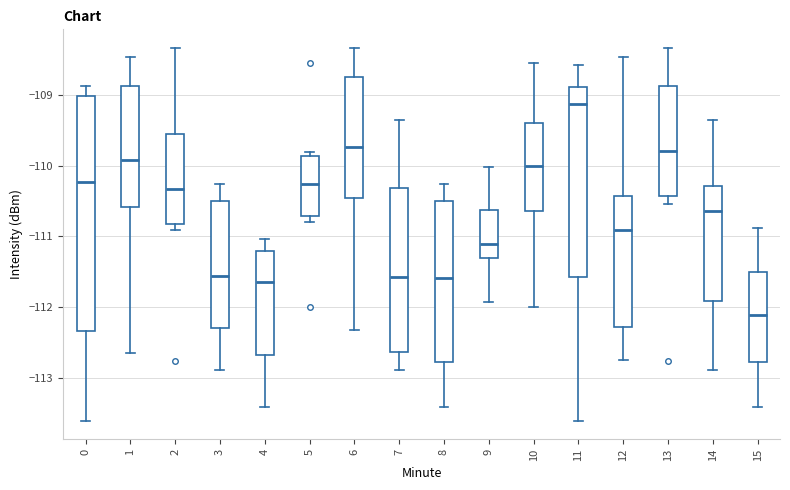

Reading left to right, transcribe this box plot: for each box, give where its median line is, the range the box spans, and where its two whiskers end, as read against the y-axis. The values are not printed on the chart, so give them approximately, as read against the axis.

0: median -110.2, box -112.3 to -109.0, whiskers -113.6 to -108.9
1: median -109.9, box -110.6 to -108.9, whiskers -112.6 to -108.5
2: median -110.3, box -110.8 to -109.5, whiskers -110.9 to -108.3
3: median -111.6, box -112.3 to -110.5, whiskers -112.9 to -110.3
4: median -111.6, box -112.7 to -111.2, whiskers -113.4 to -111.0
5: median -110.3, box -110.7 to -109.9, whiskers -110.8 to -109.8
6: median -109.7, box -110.5 to -108.8, whiskers -112.3 to -108.3
7: median -111.6, box -112.6 to -110.3, whiskers -112.9 to -109.4
8: median -111.6, box -112.8 to -110.5, whiskers -113.4 to -110.3
9: median -111.1, box -111.3 to -110.6, whiskers -111.9 to -110.0
10: median -110.0, box -110.6 to -109.4, whiskers -112.0 to -108.5
11: median -109.1, box -111.6 to -108.9, whiskers -113.6 to -108.6
12: median -110.9, box -112.3 to -110.4, whiskers -112.7 to -108.5
13: median -109.8, box -110.4 to -108.9, whiskers -110.5 to -108.3
14: median -110.6, box -111.9 to -110.3, whiskers -112.9 to -109.4
15: median -112.1, box -112.8 to -111.5, whiskers -113.4 to -110.9